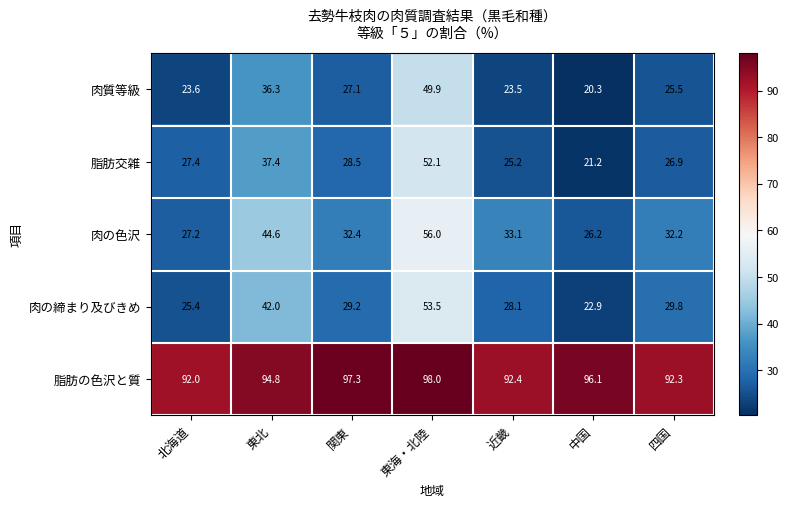

What is the difference between the 肉質等級 values at 東海・北陸 and 四国?

24.4